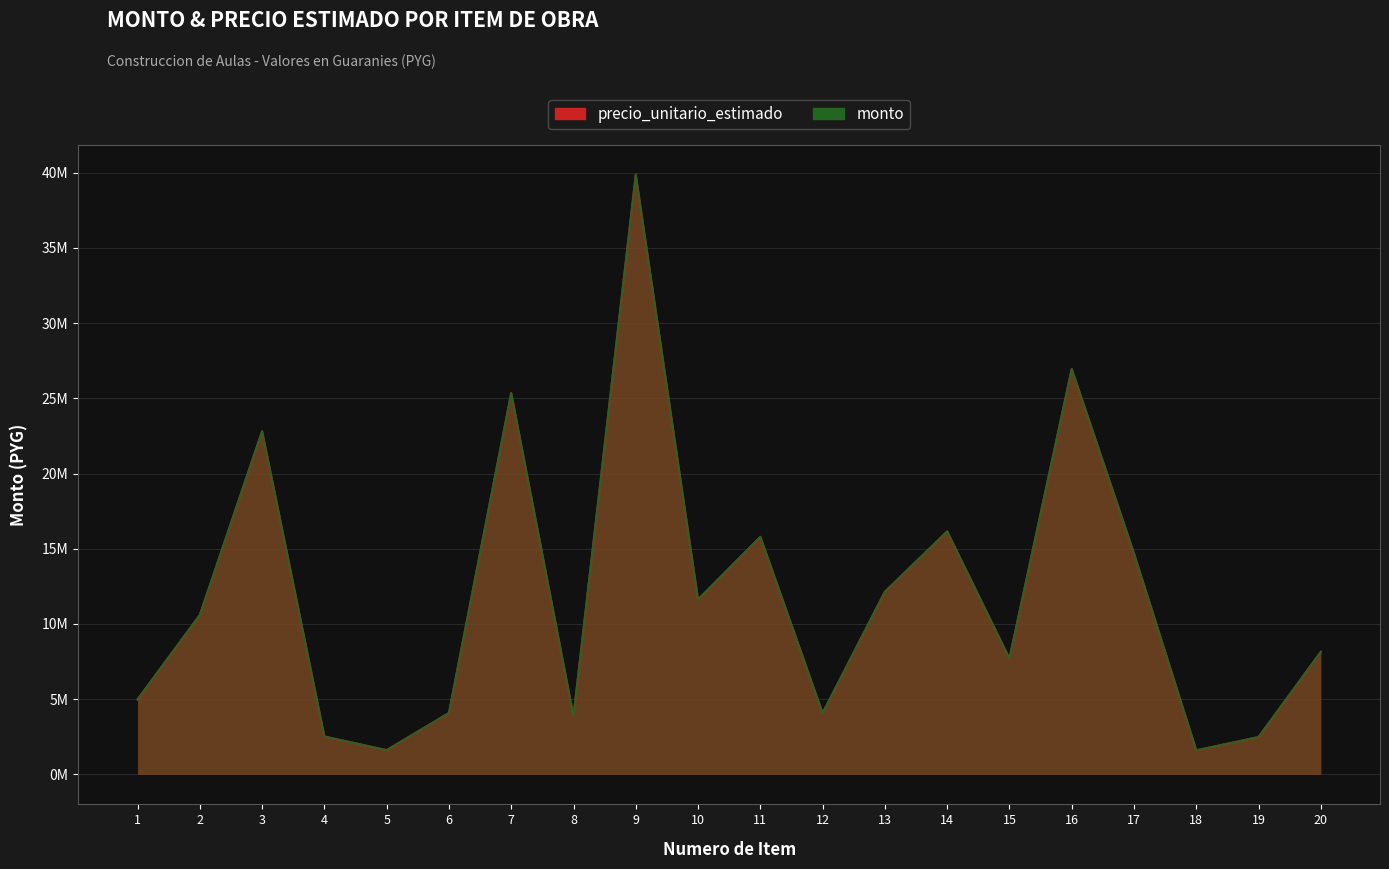

True or false: monto and precio_unitario_estimado cross at least once.

False